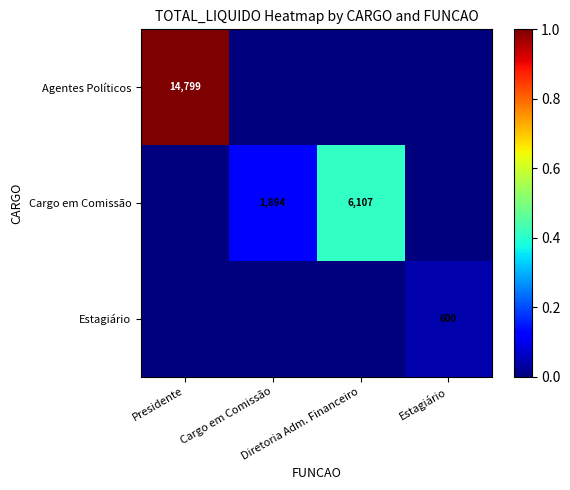

Which label corresponds to the smallest value in the chart?

Cargo em Comissão